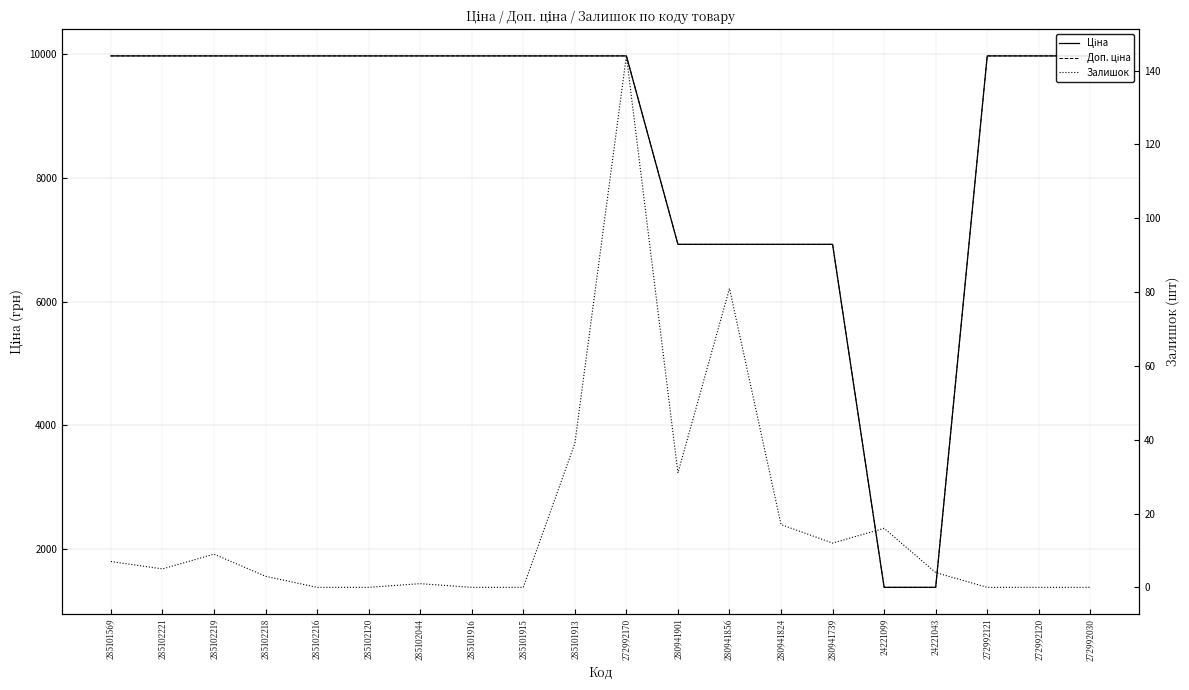

True or false: Залишок and Ціна cross at least once.

False